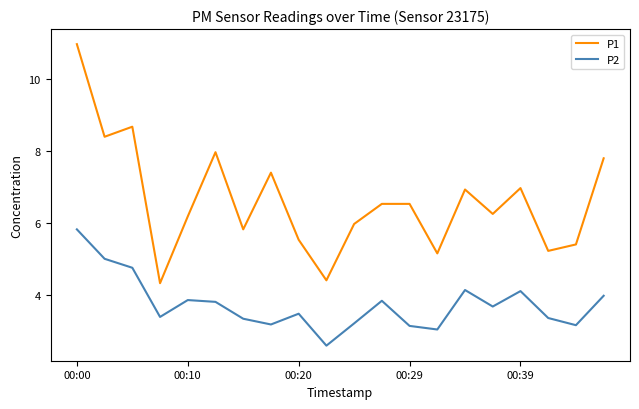

True or false: P1 and P2 intersect in this chart.

False